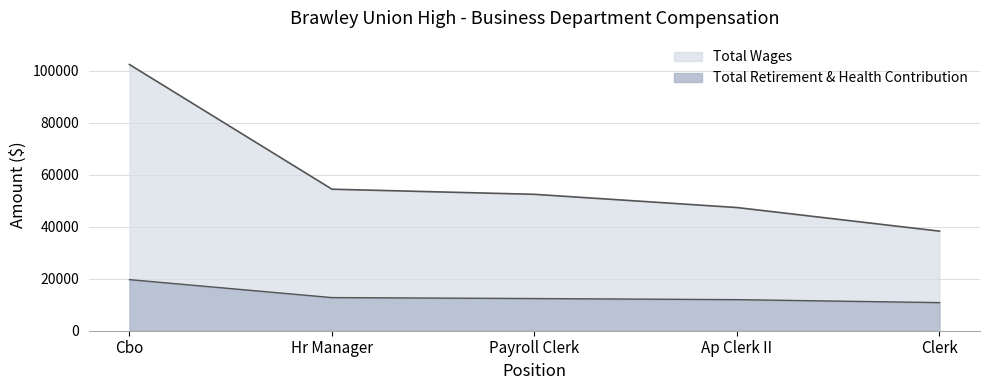

Count the number of data series in this chart.

2